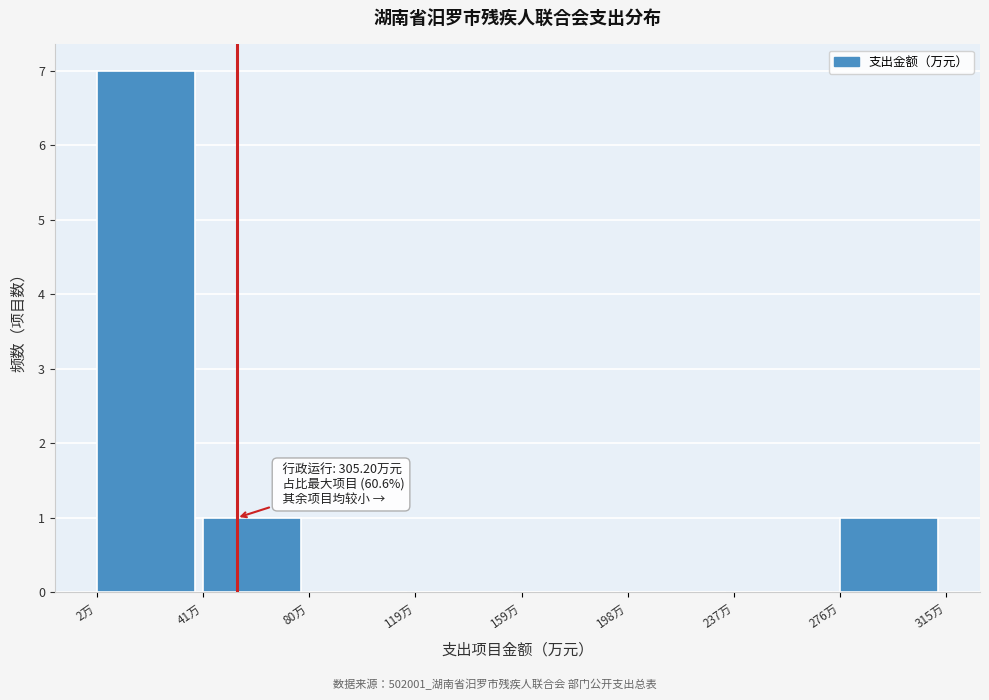

Which range on the x-axis has the tallest bar?

0 to 40